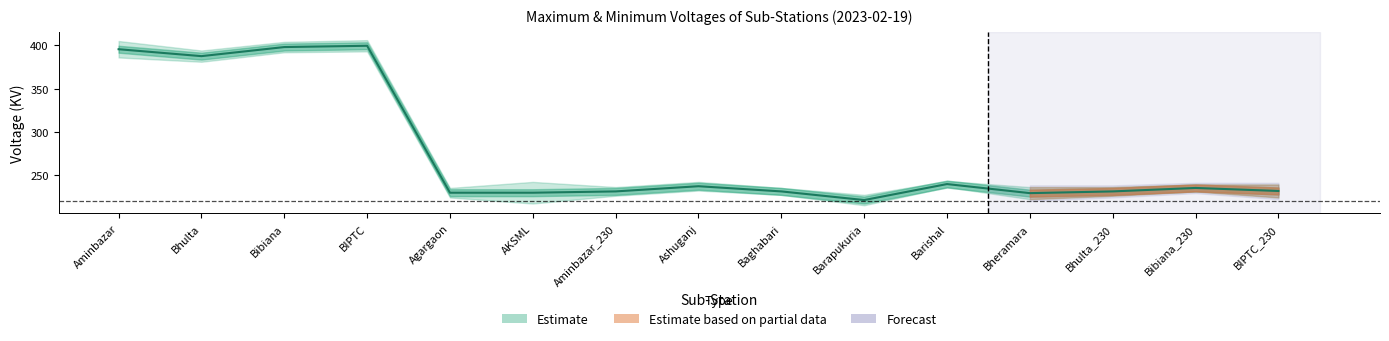

What is the maximum value shown in the chart?

399.5